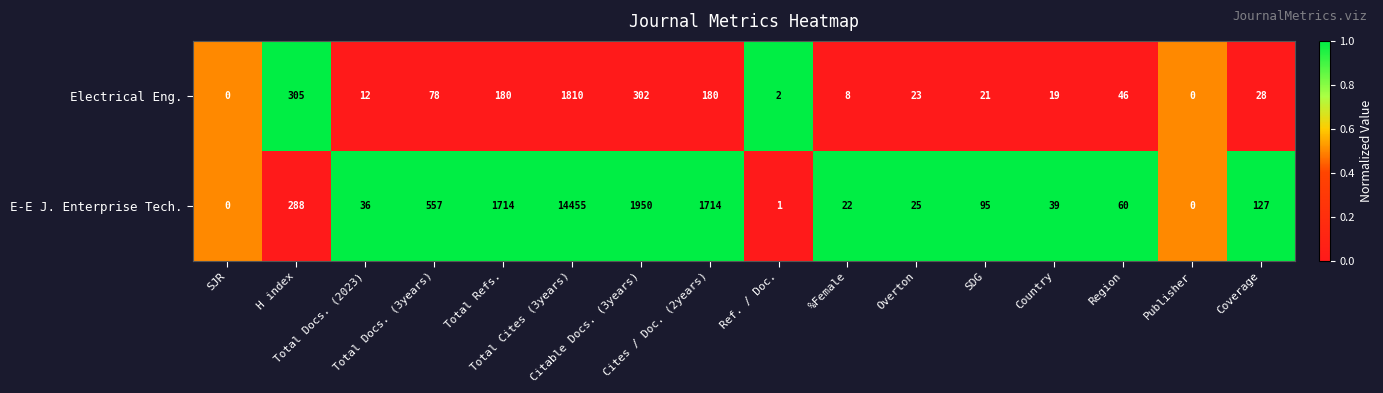

What is the difference between the second highest and second lowest values in the Electrical Eng. series?

305